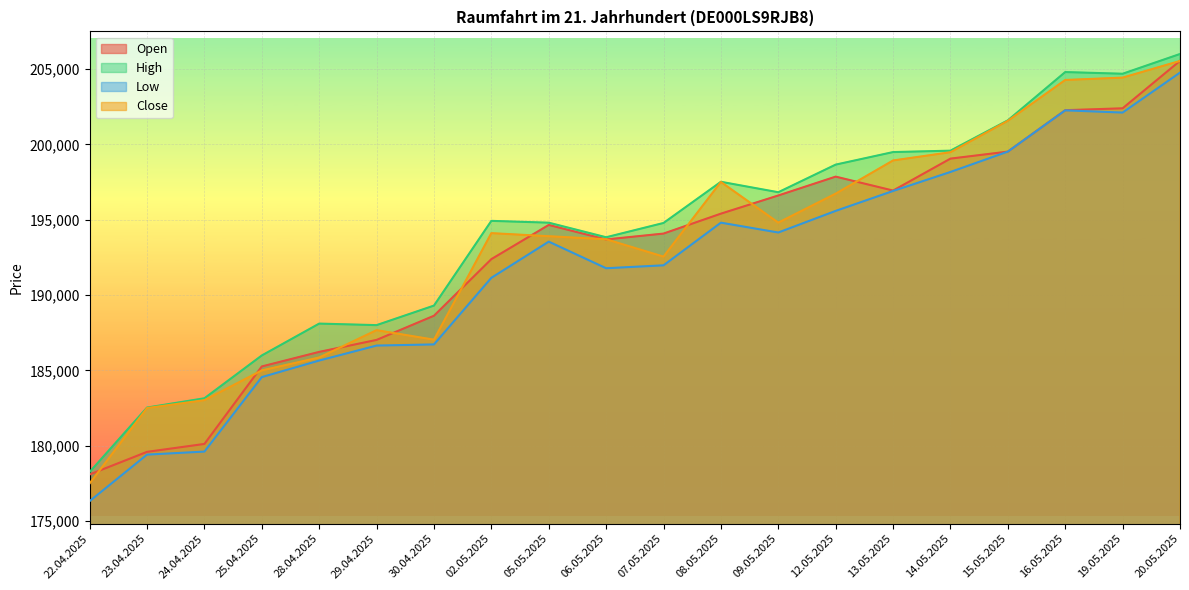

What position from the left is 19.05.2025?

19